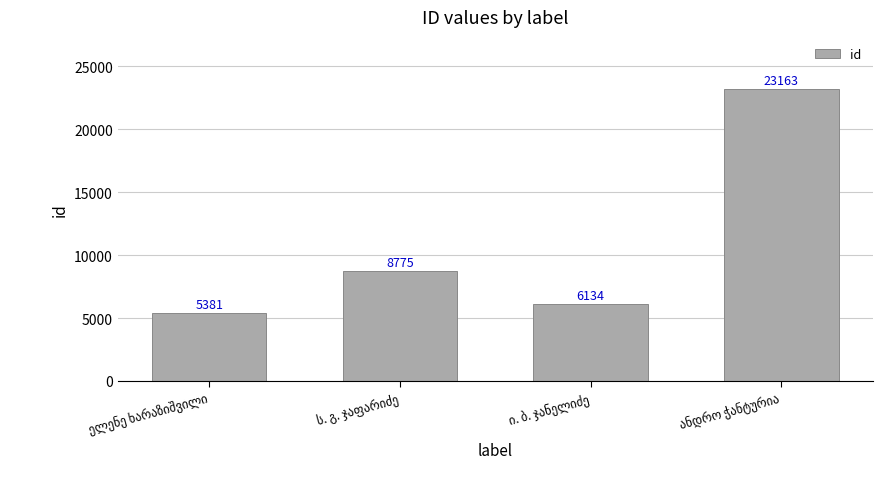

What is the difference between the maximum and minimum values?

17782